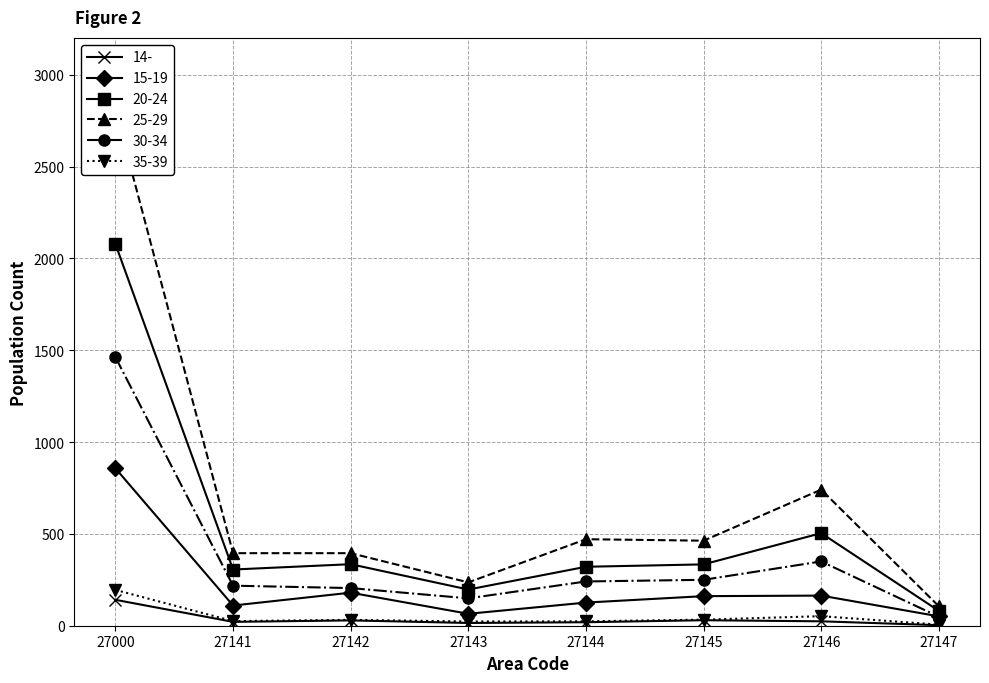

What is the average value of the 15-19 series?

214